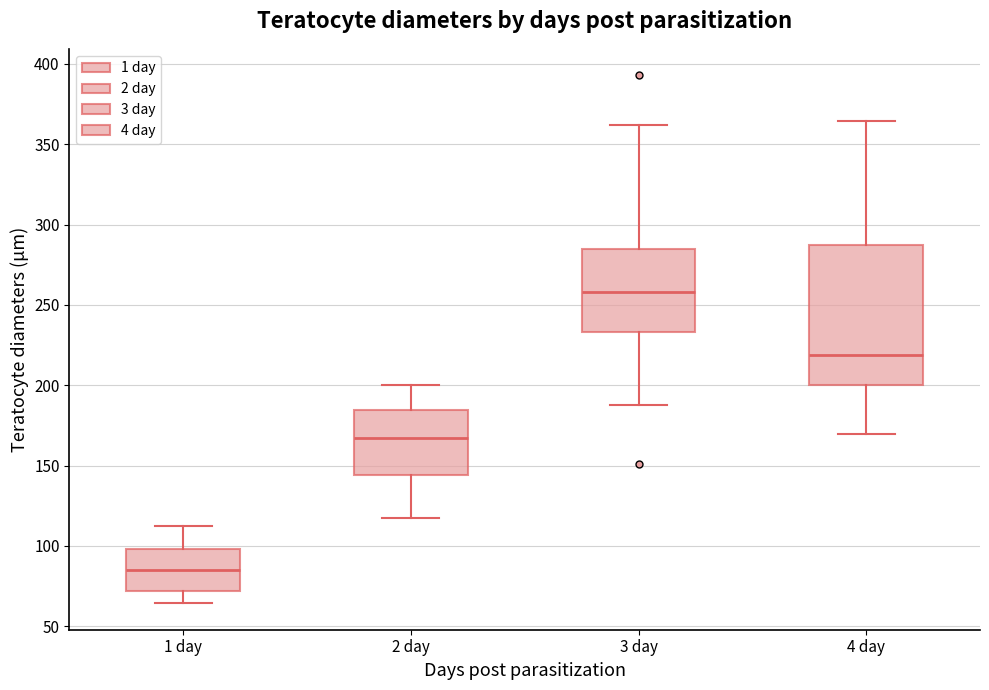

Comparing the boxes themselves (not the whiskers), which one is the tallest?

4 day